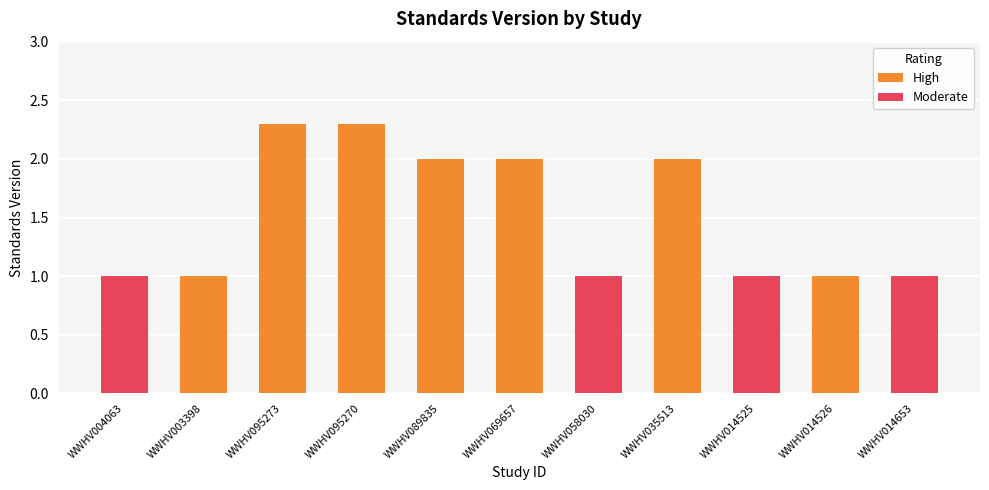

What is the greatest value displayed?

2.3